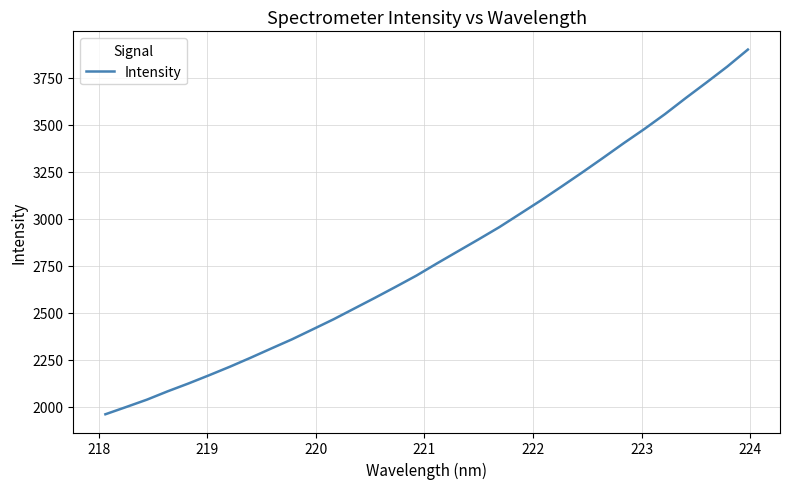

What is the difference between the maximum and minimum values?

1937.9